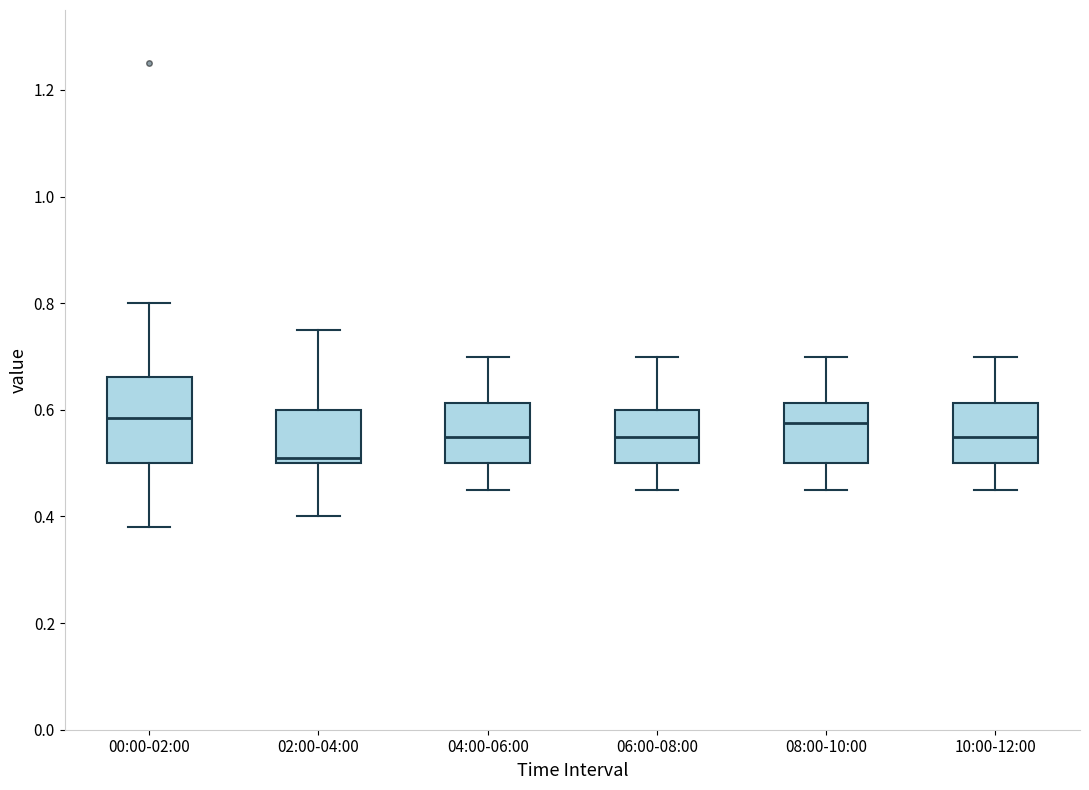

Comparing the boxes themselves (not the whiskers), which one is the tallest?

00:00-02:00